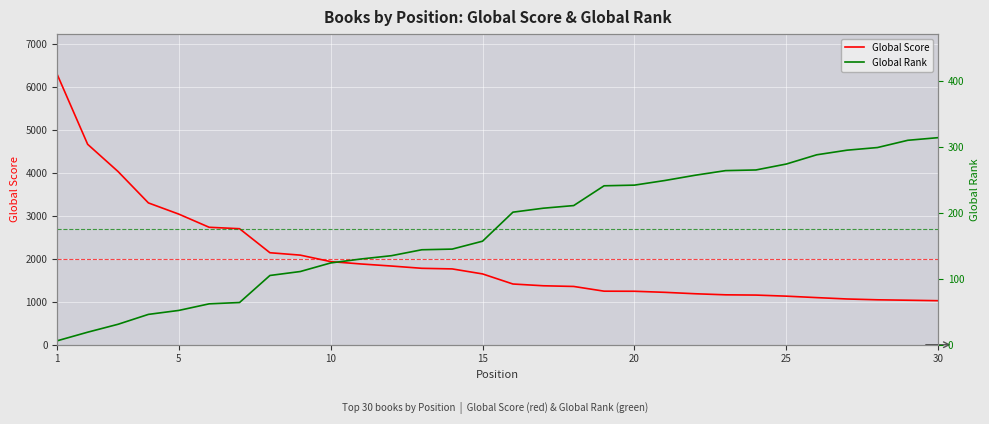

What is the value of the Global Score point at the 8th from the left?

2144